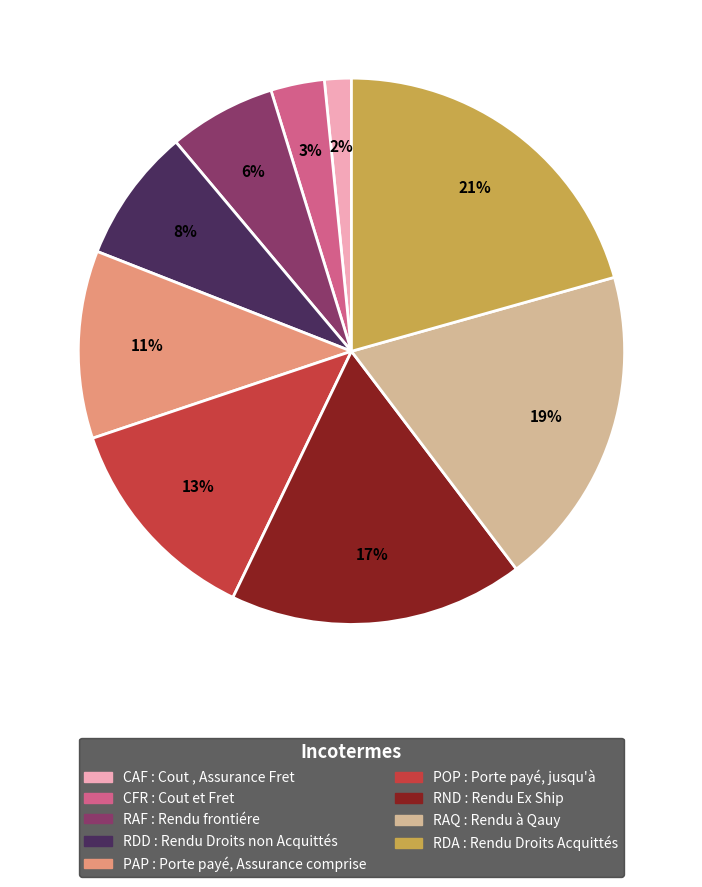

Count the number of slices in the pie.

9